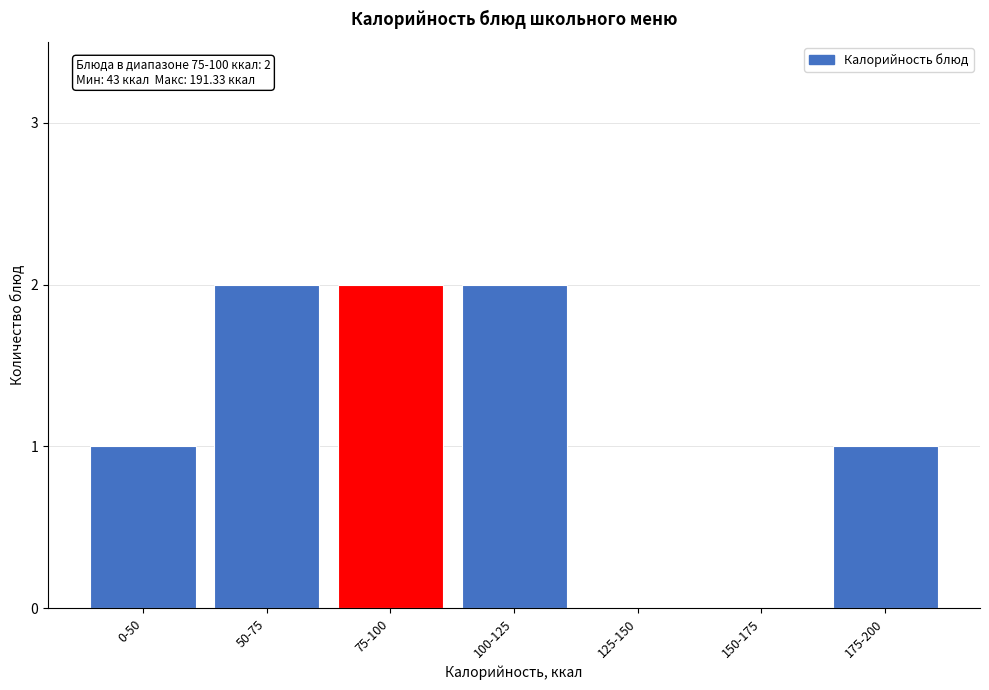

Reading right to left, transcribe all the data shown in this chart.

175-200=1	150-175=0	125-150=0	100-125=2	75-100=2	50-75=2	0-50=1